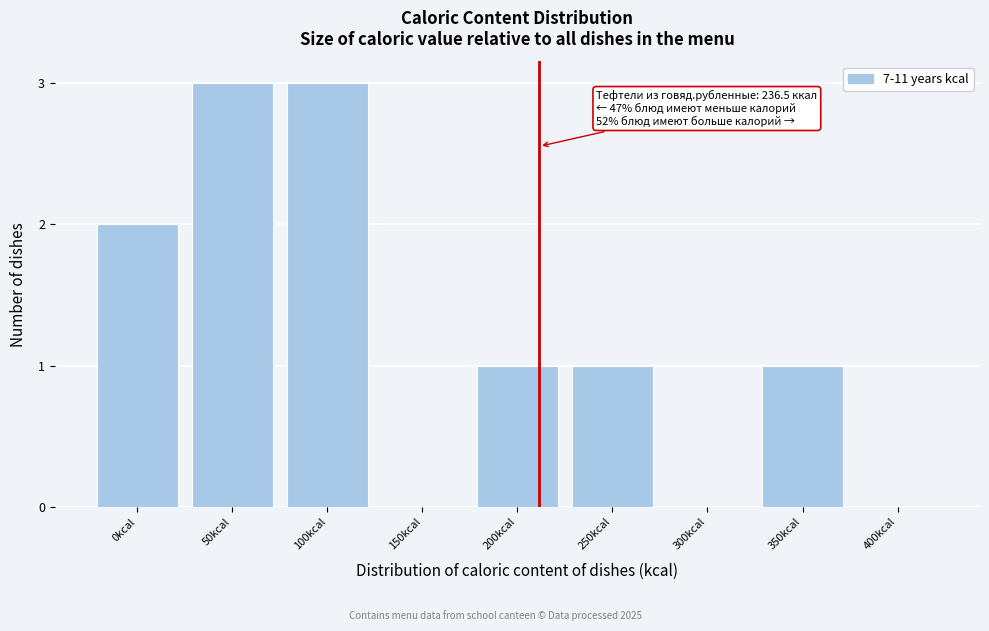

Reading left to right, transcribe all the data shown in this chart.

0kcal=2	50kcal=3	100kcal=3	150kcal=0	200kcal=1	250kcal=1	300kcal=0	350kcal=1	400kcal=0